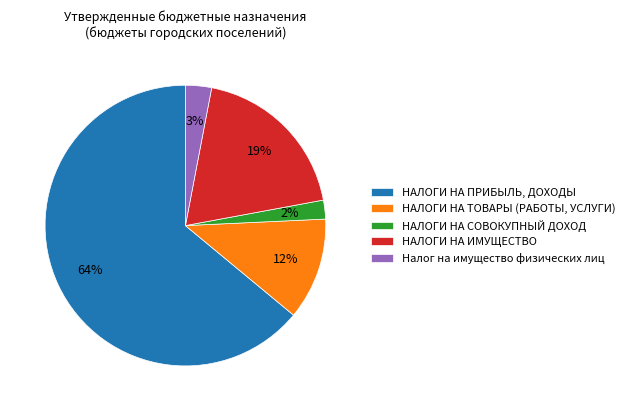

Rank the categories by value from lowest to highest.

НАЛОГИ НА СОВОКУПНЫЙ ДОХОД, Налог на имущество физических лиц, НАЛОГИ НА ТОВАРЫ (РАБОТЫ, УСЛУГИ), НАЛОГИ НА ИМУЩЕСТВО, НАЛОГИ НА ПРИБЫЛЬ, ДОХОДЫ